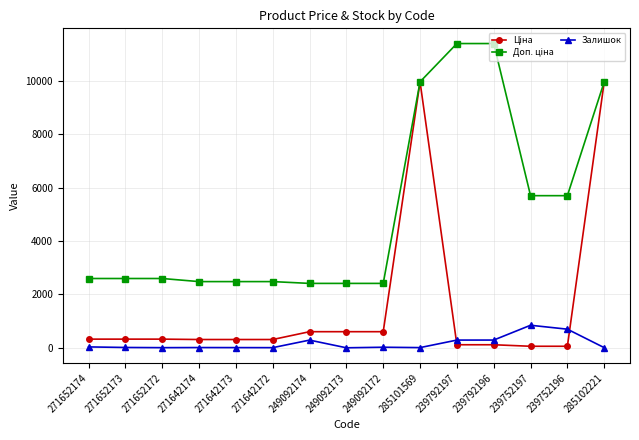

Is this an area chart (filled region under the line)?

No